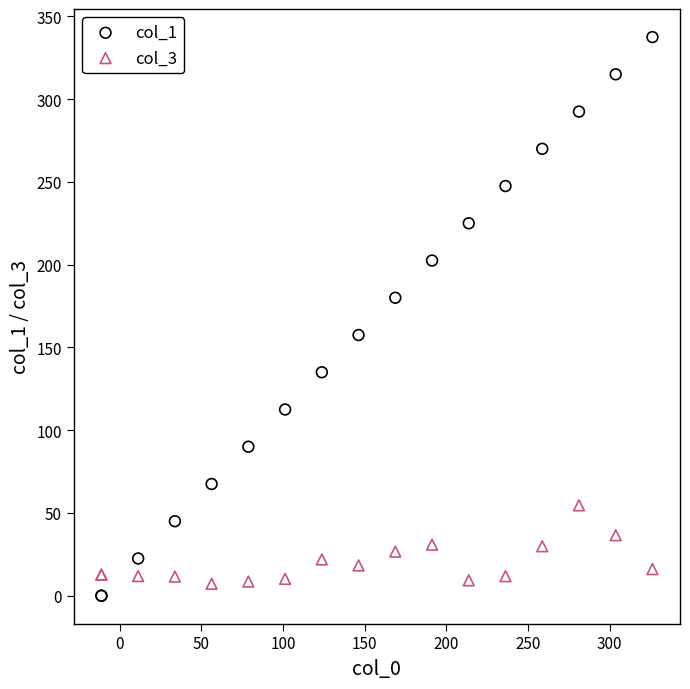

Which series reaches the minimum Y coordinate?

col_1